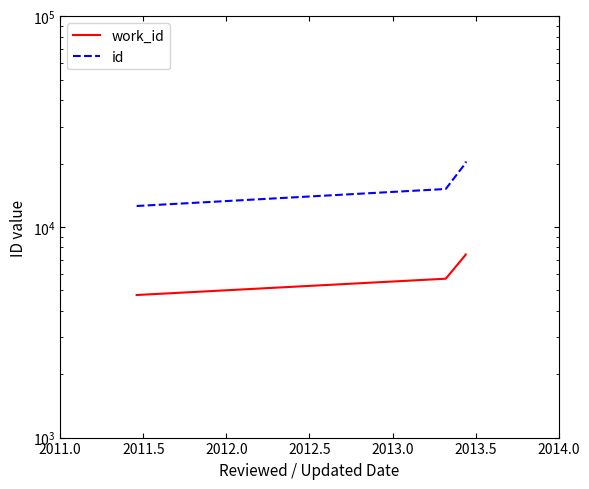

Does the chart have visible grid lines?

No